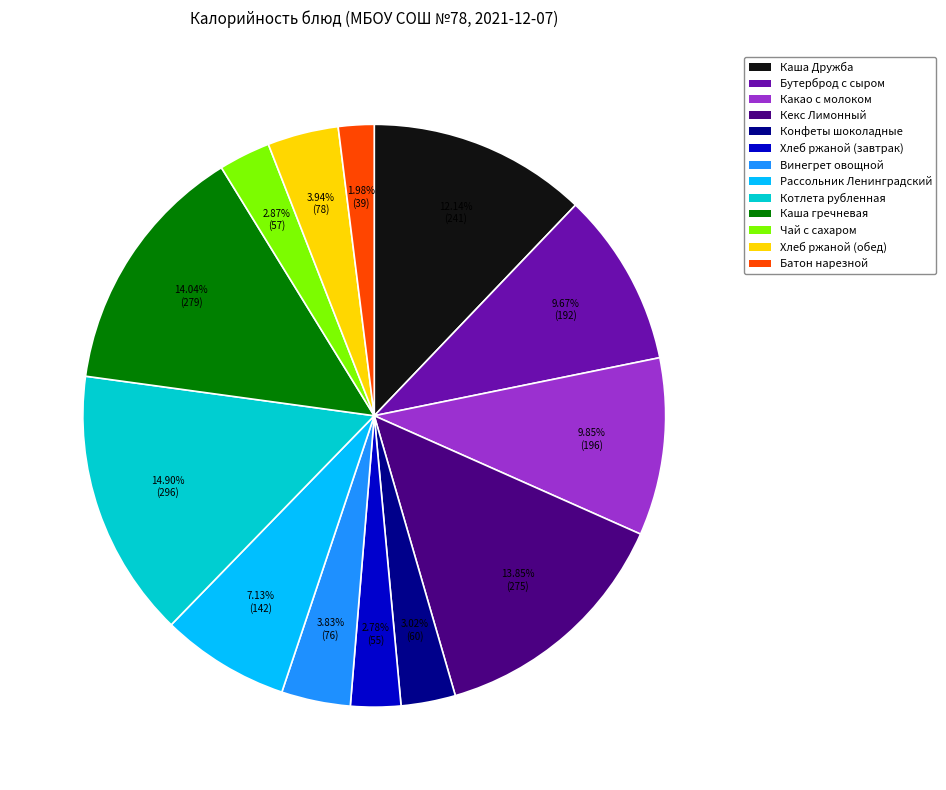

What percentage is the Кекс Лимонный slice, to the nearest percent?

14%